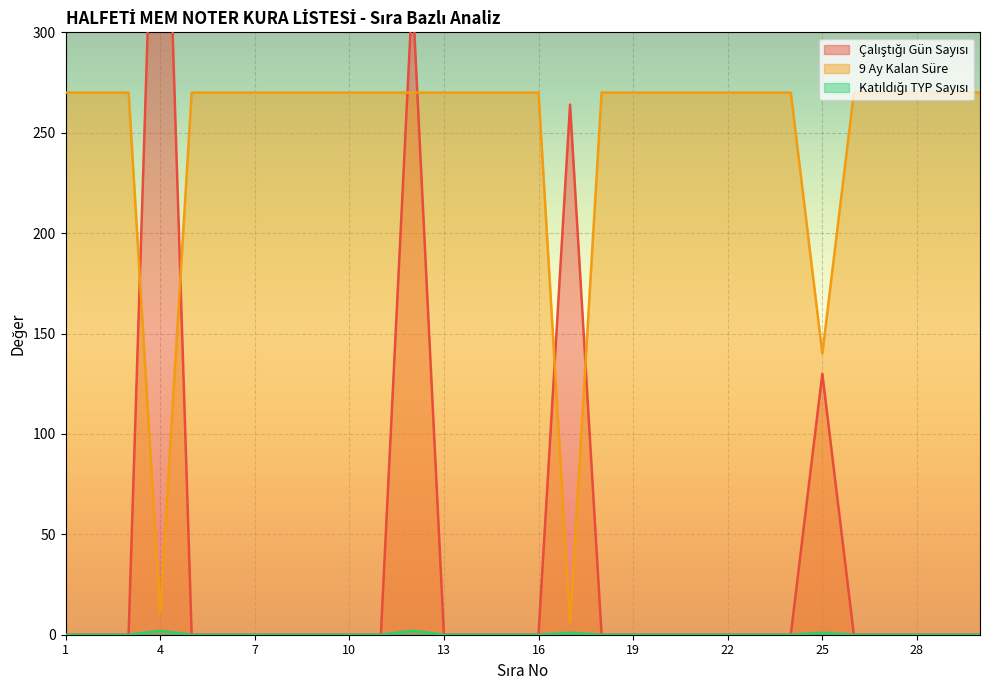

True or false: Katıldığı TYP Sayısı has a value of -1 at 16.

False